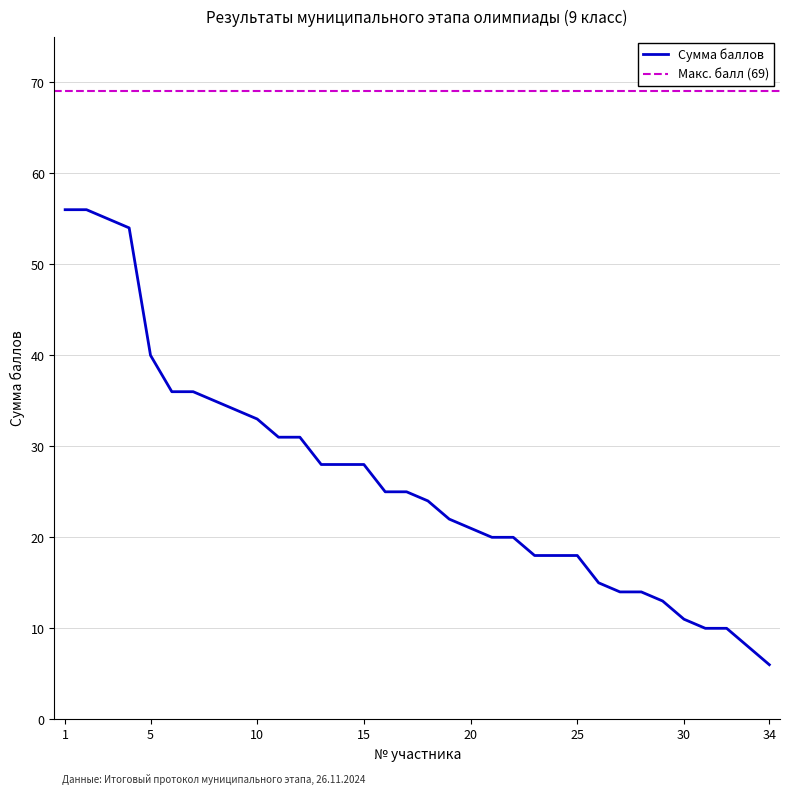

What is the value of the 7th point from the left?

36